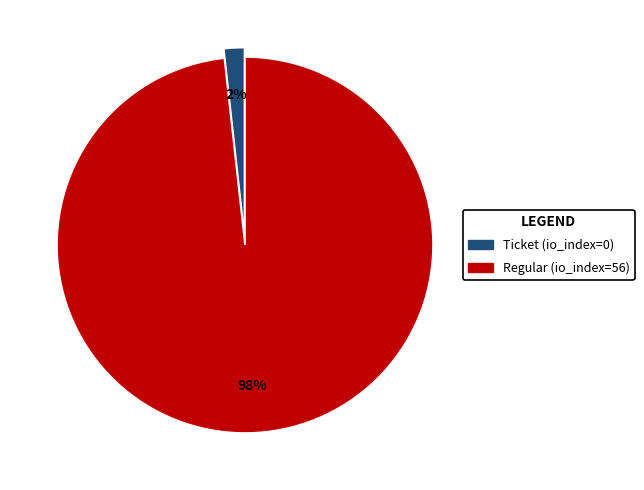

How many slices are in this pie chart?

2